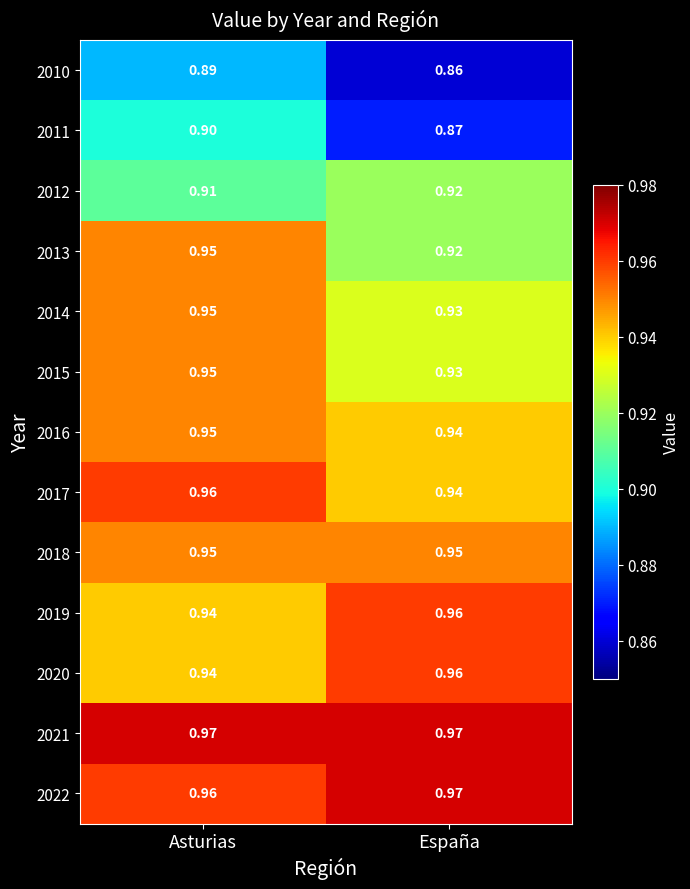

List the labels in order of 2017 value, largest first.

Asturias, España